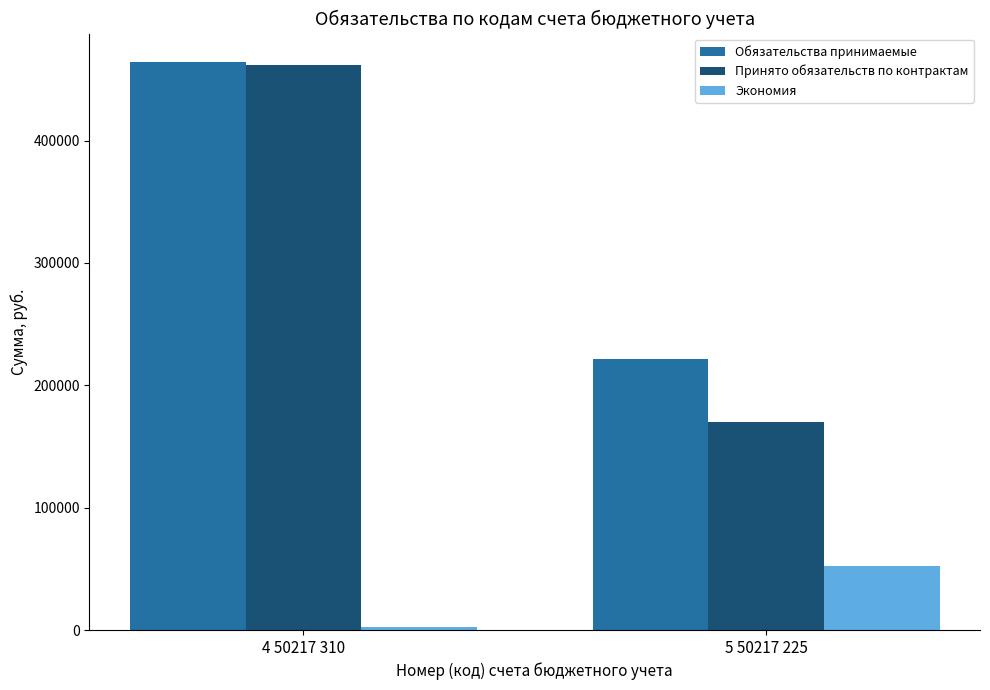

Reading right to left, what are all the values shown in this chart?

Обязательства принимаемые: 5 50217 225=221725.2	4 50217 310=464173.7
Принято обязательств по контрактам: 5 50217 225=169619.5	4 50217 310=461852.8
Экономия: 5 50217 225=52105.7	4 50217 310=2320.9